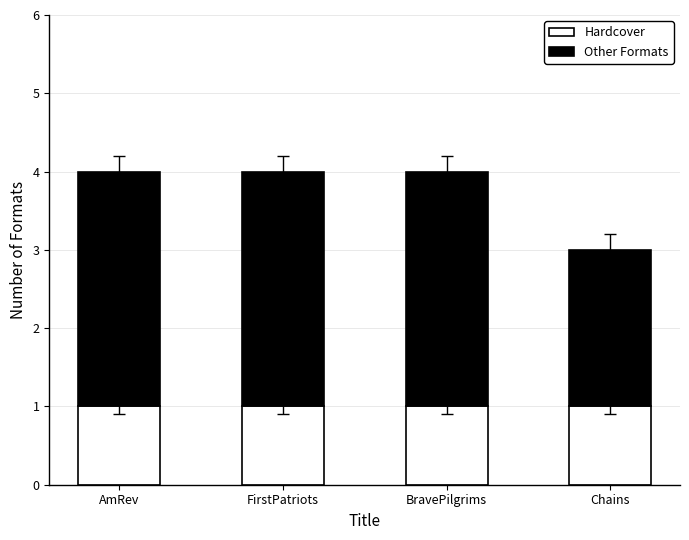

What is the total value across all series at Chains?

3